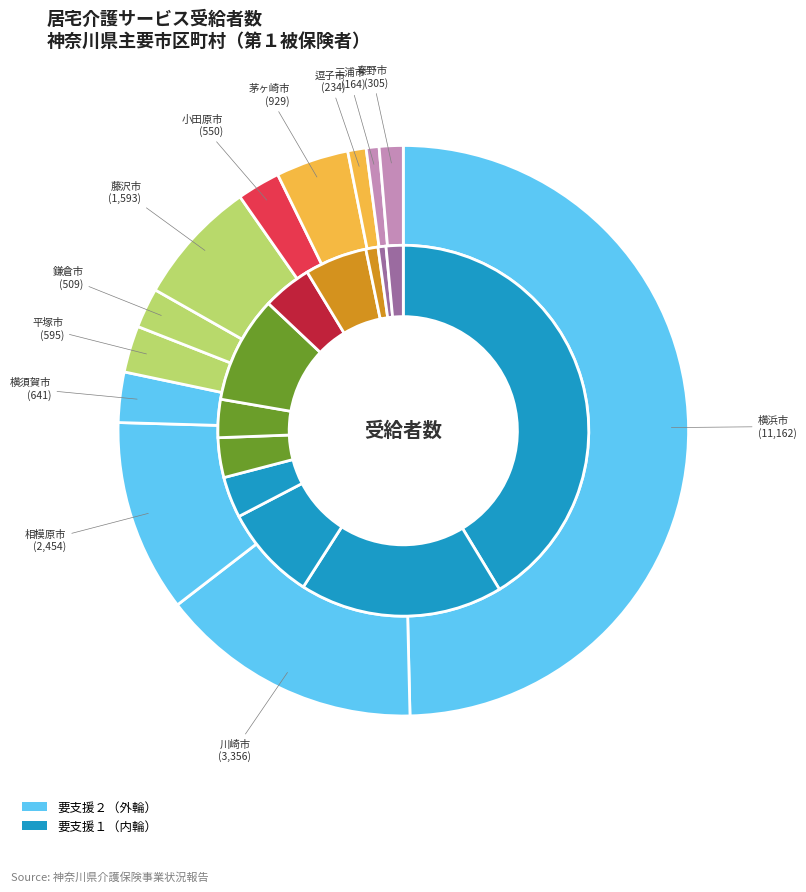

Does any single category account for the majority?

No